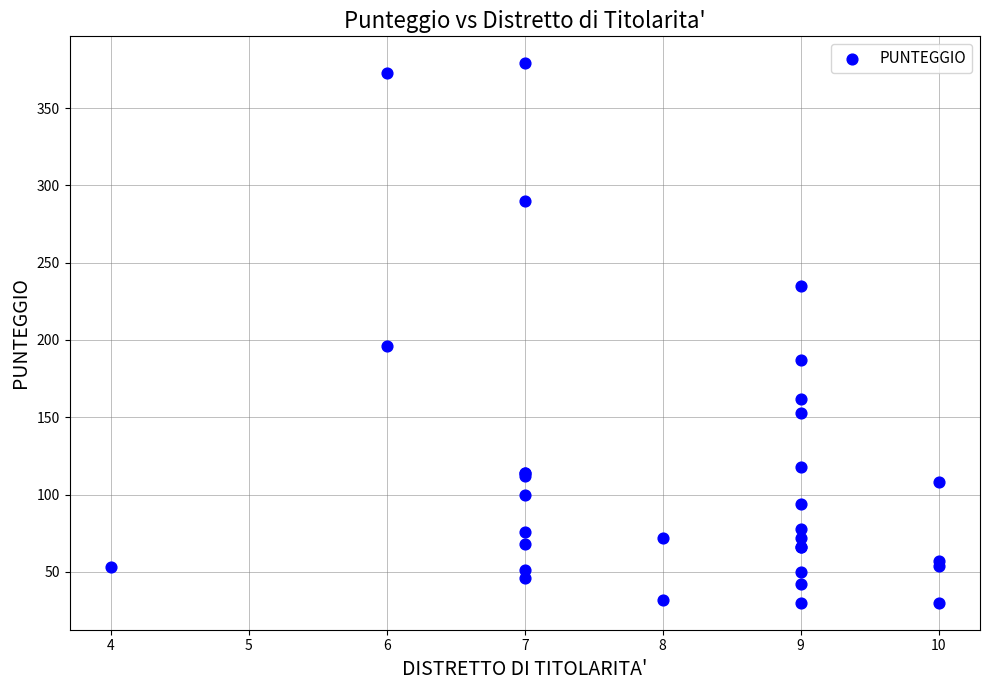

What Y value in the scatter plot is closest to 204?

196